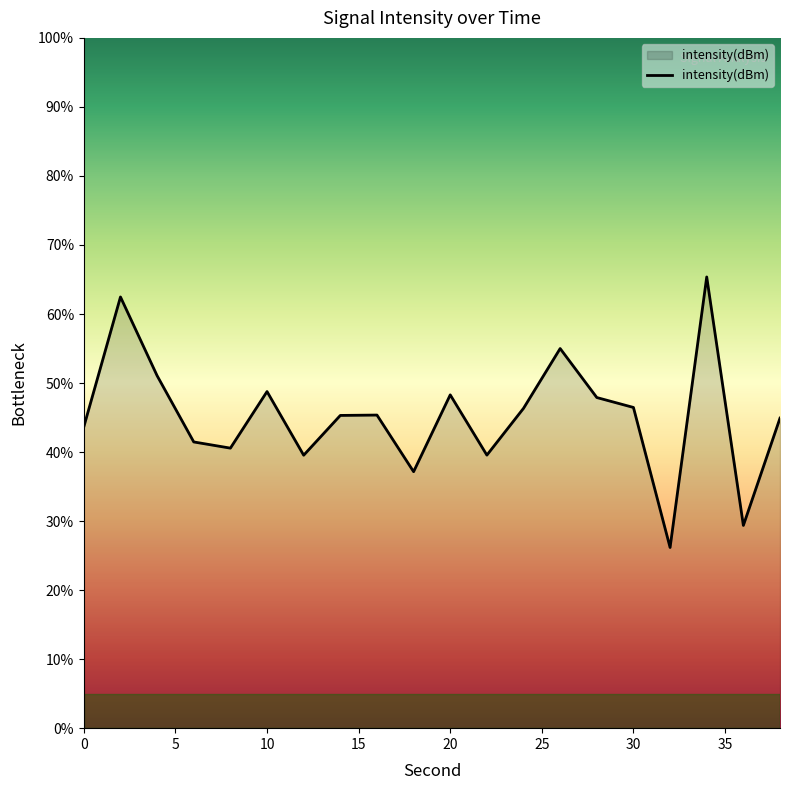

What is the difference between the maximum and minimum values?

39.2